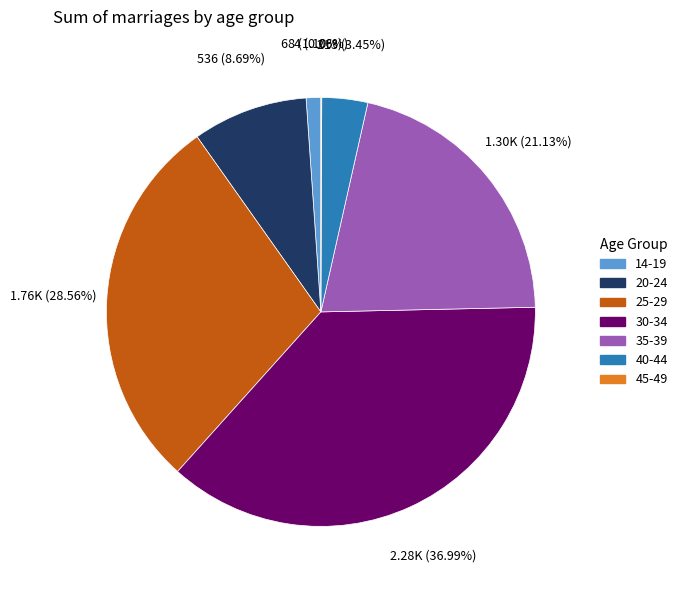

Is it true that 14-19 is 1% of the pie?

True